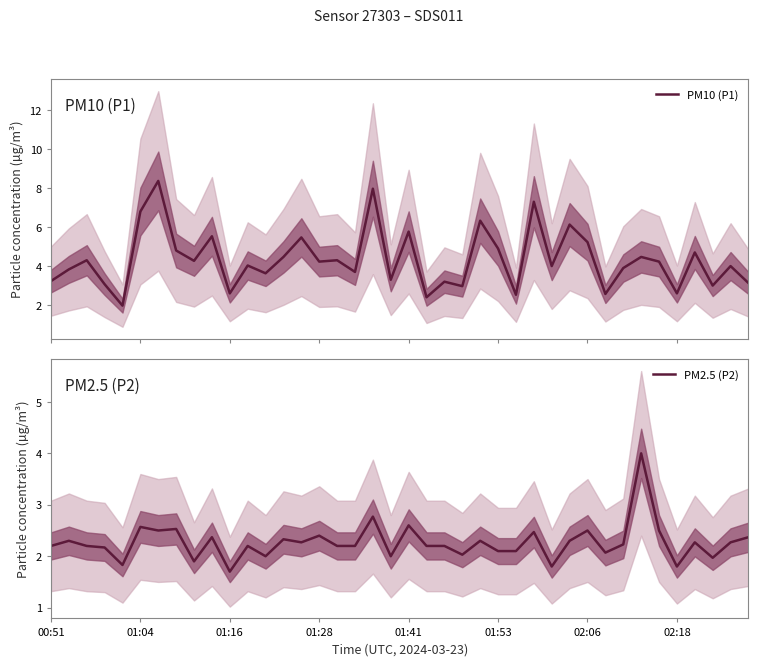

True or false: PM2.5 (P2) and PM10 (P1) cross at least once.

False